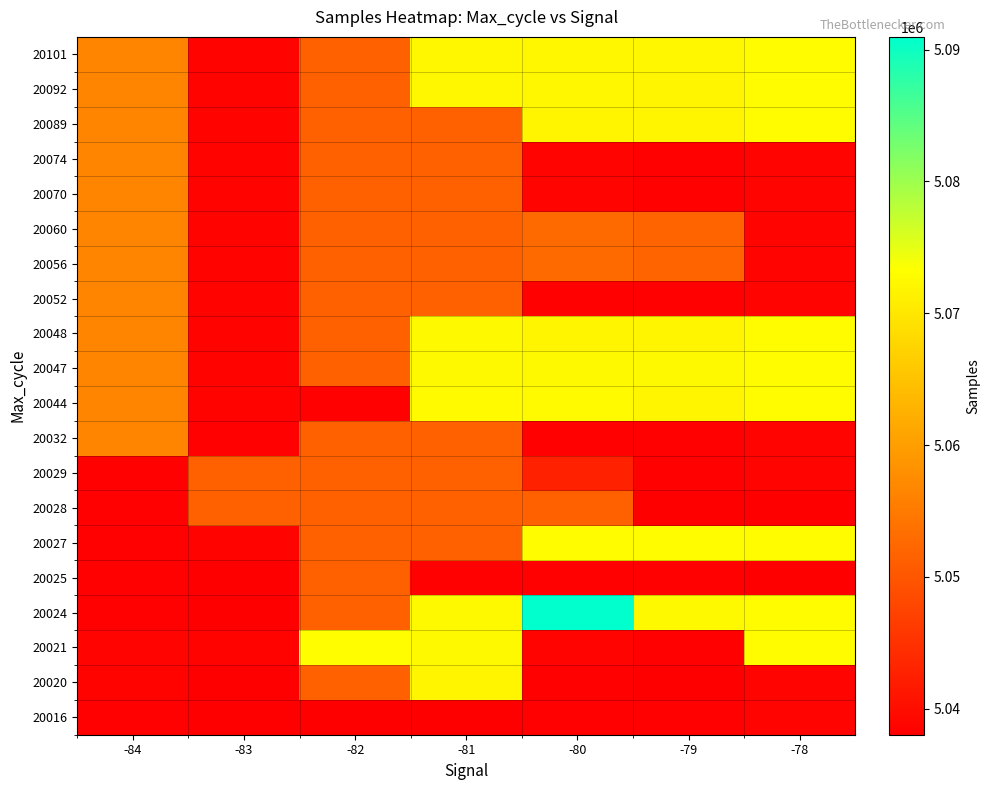

How many series are shown in this chart?

20